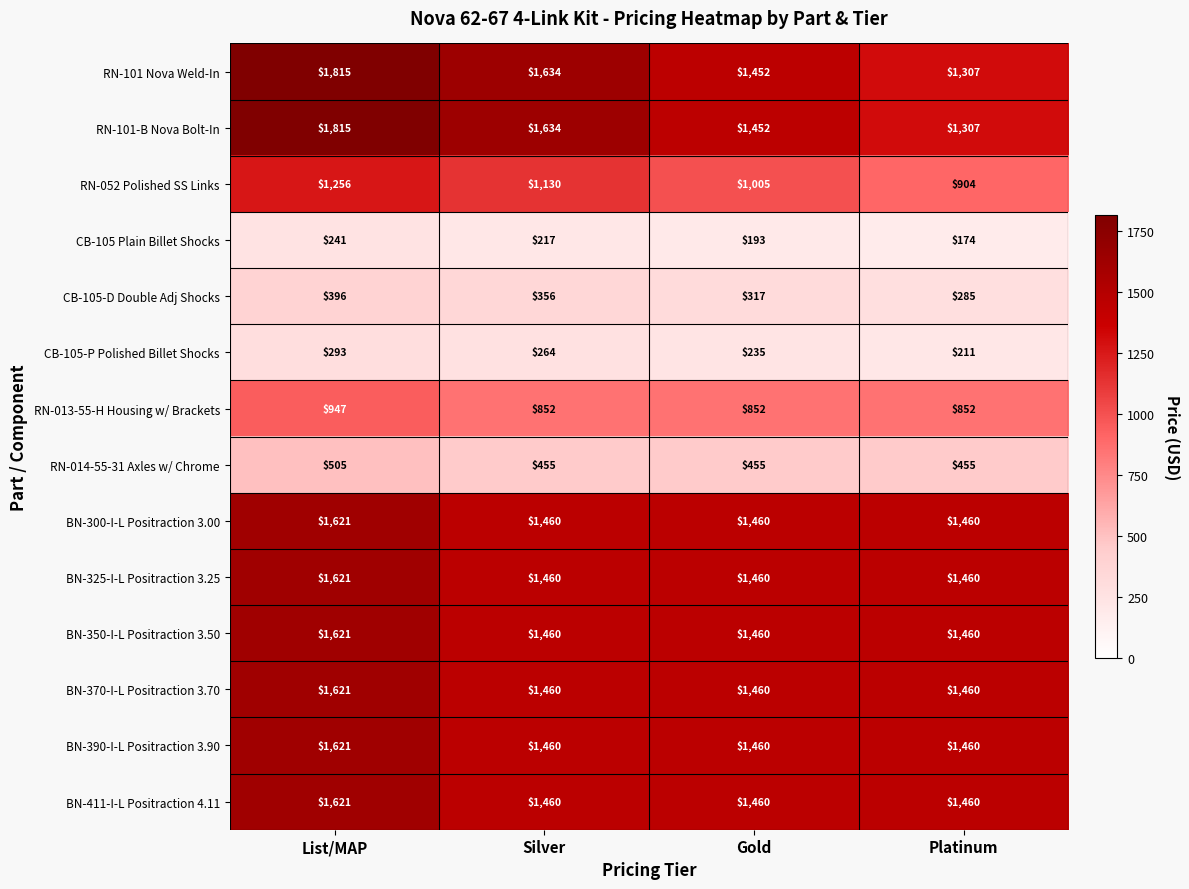

Which category has the lowest value across all series?

Platinum